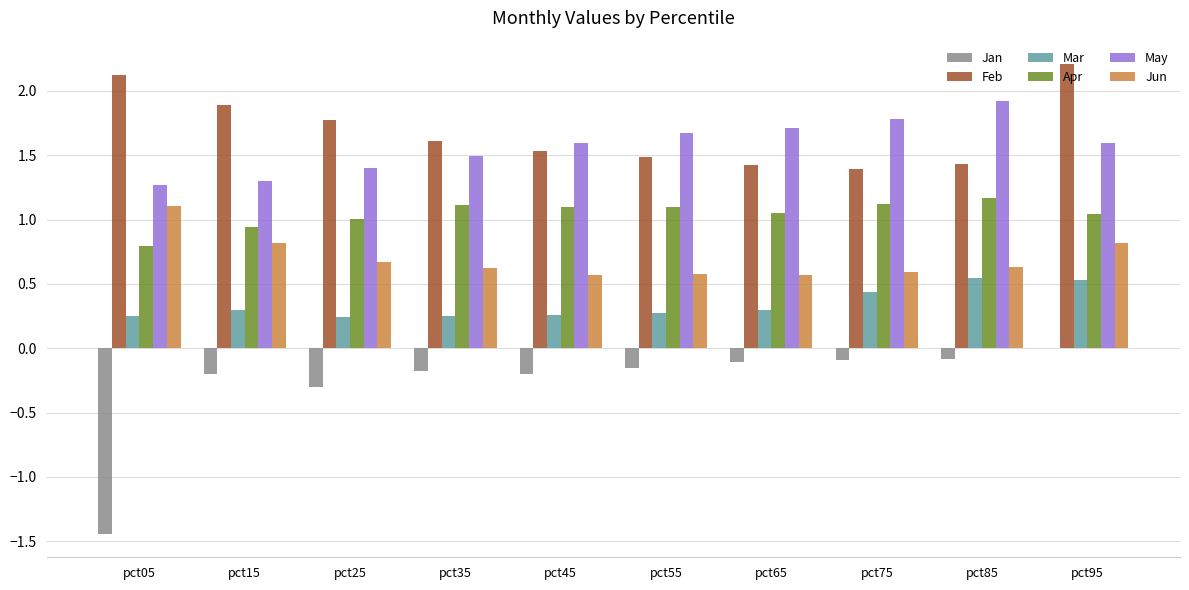

What is the maximum value shown in the chart?

2.2